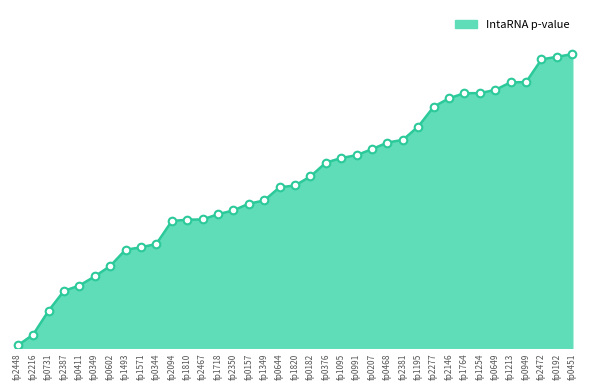

Between fp0207 and fp1571, which is larger?

fp0207